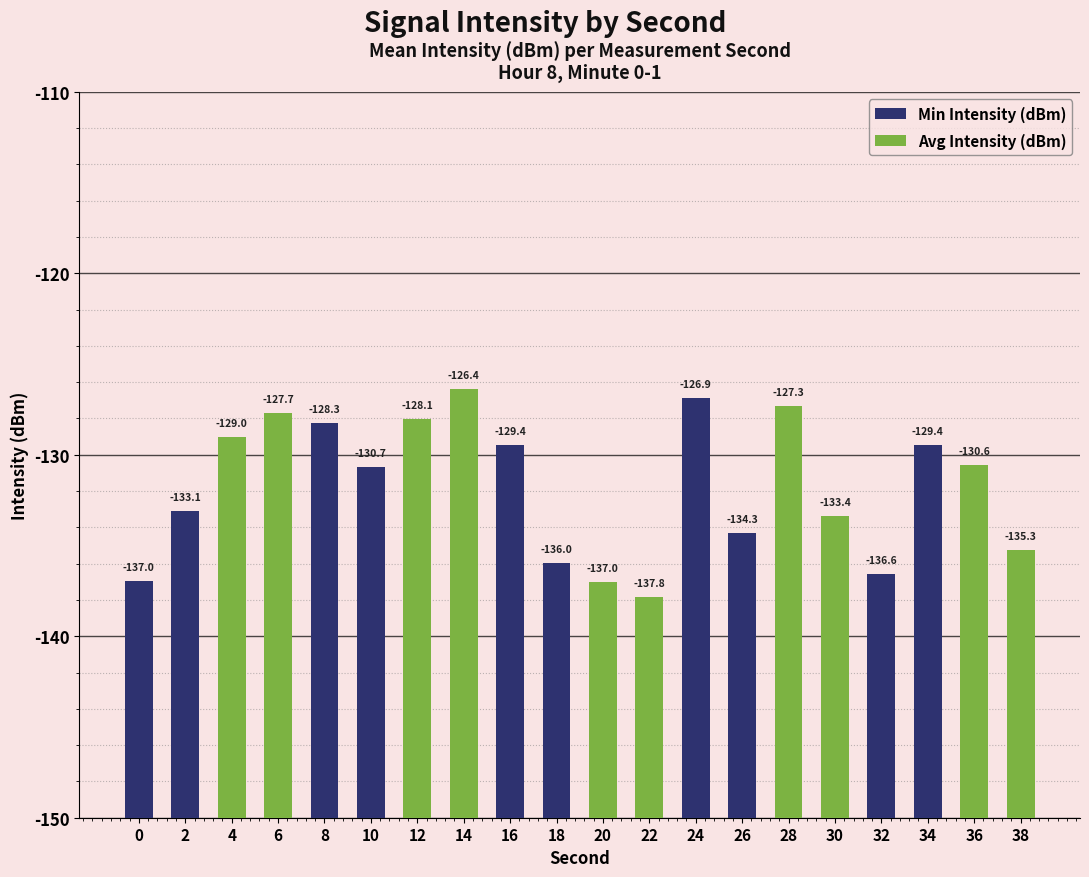

Is it true that Avg Intensity (dBm) equals 3.0 at 38?

False